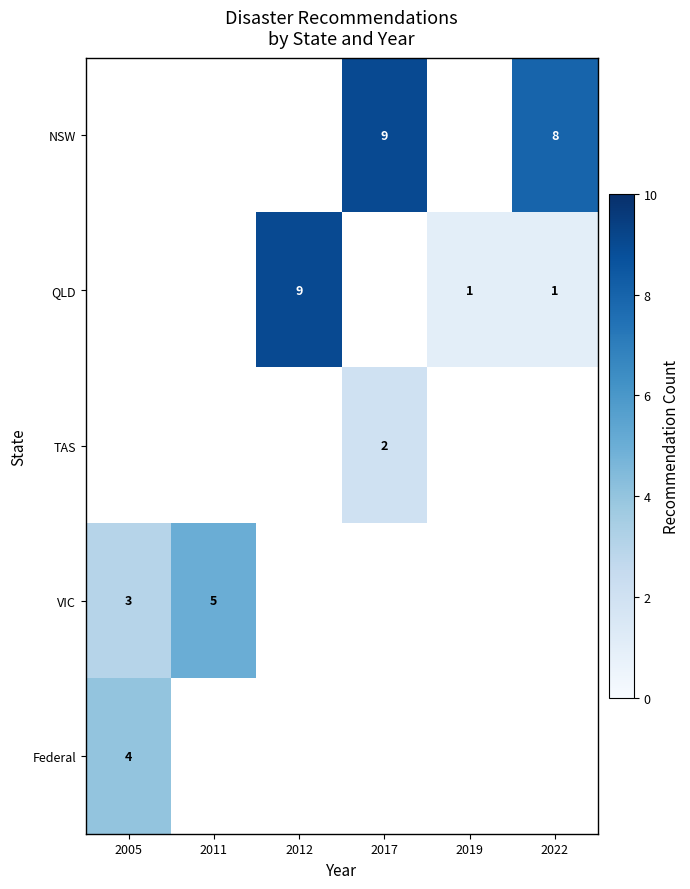

Is it true that VIC equals 3 at 2005?

True